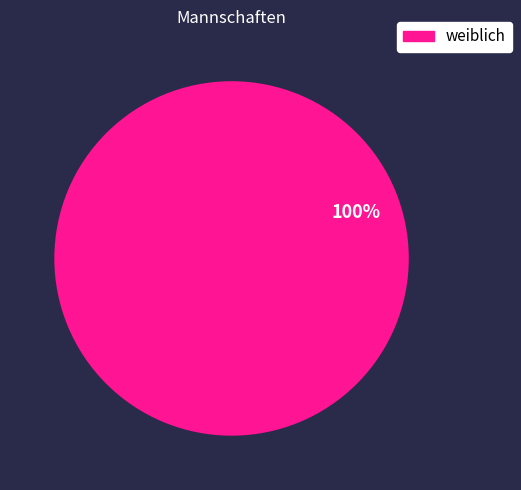

How many slices are in this pie chart?

1